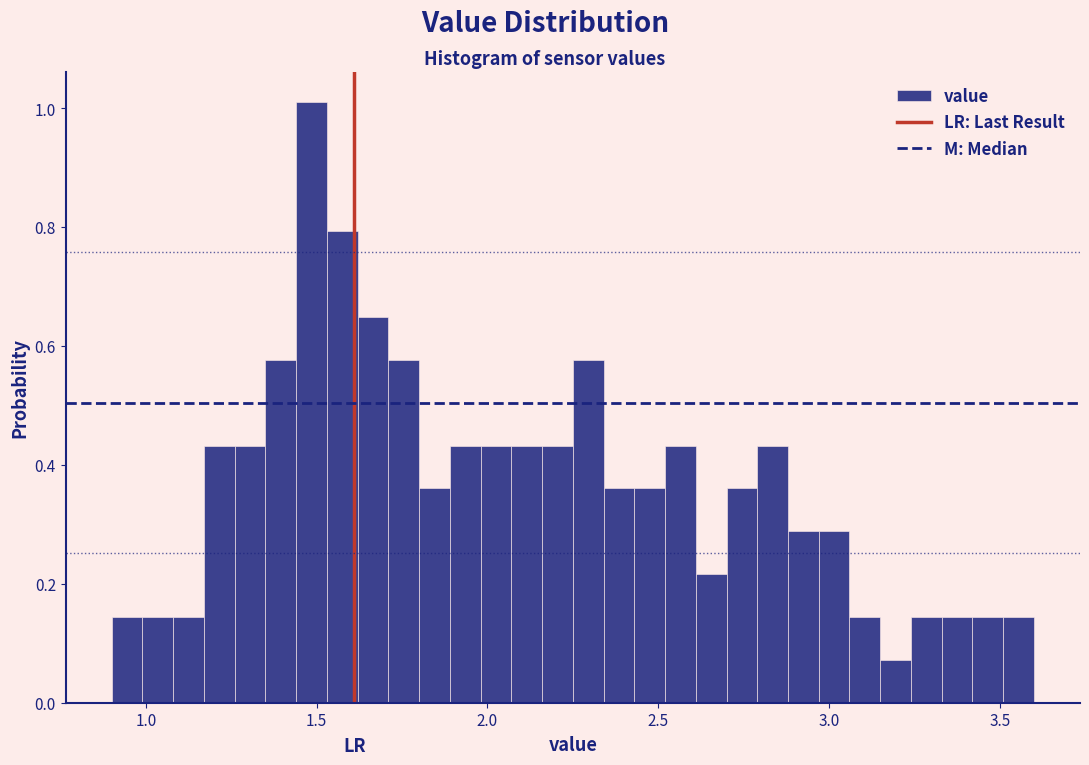

Around what value on the x-axis is the tallest bar? Give the approximate position of its centre, as read against the axis.

1.50